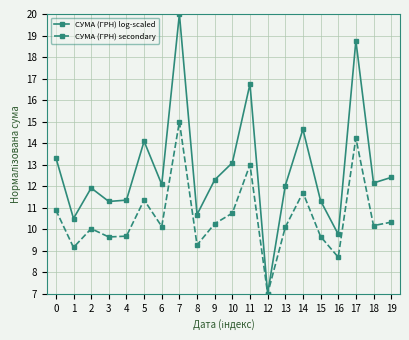

What is the value of the СУМА (ГРН) secondary point at the 3rd from the left?

10.0